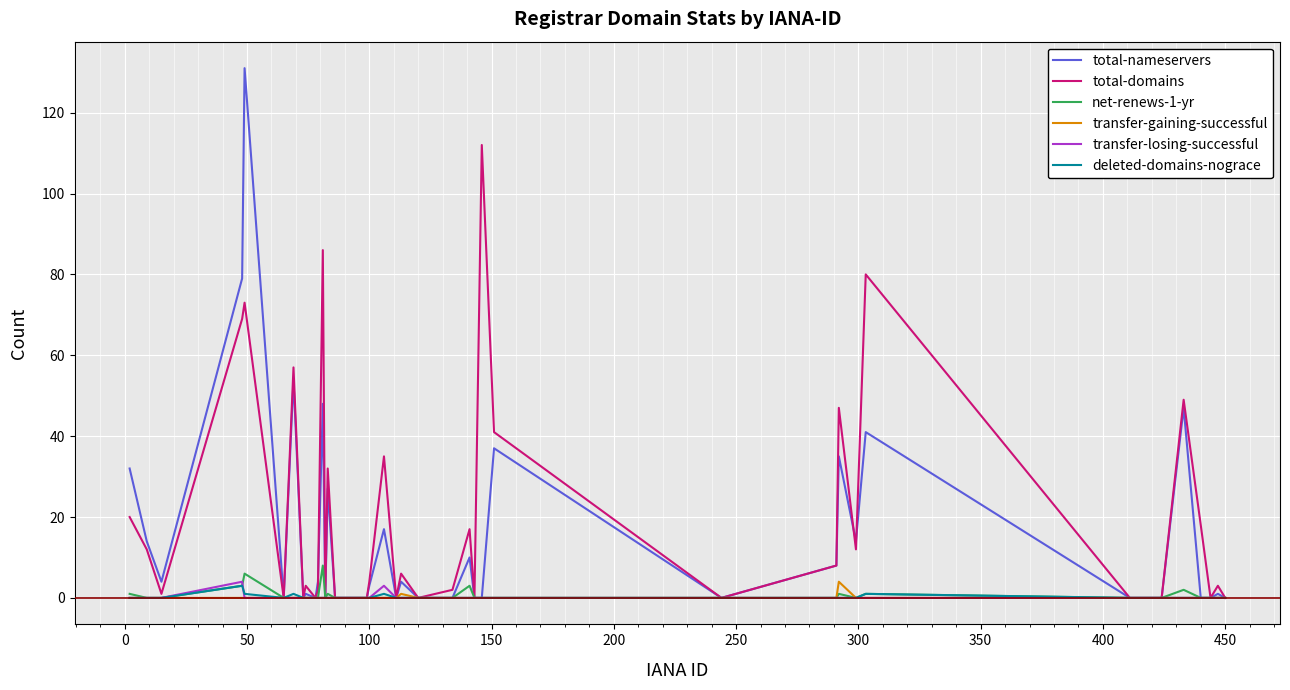

What is the highest value of the total-domains series?

112